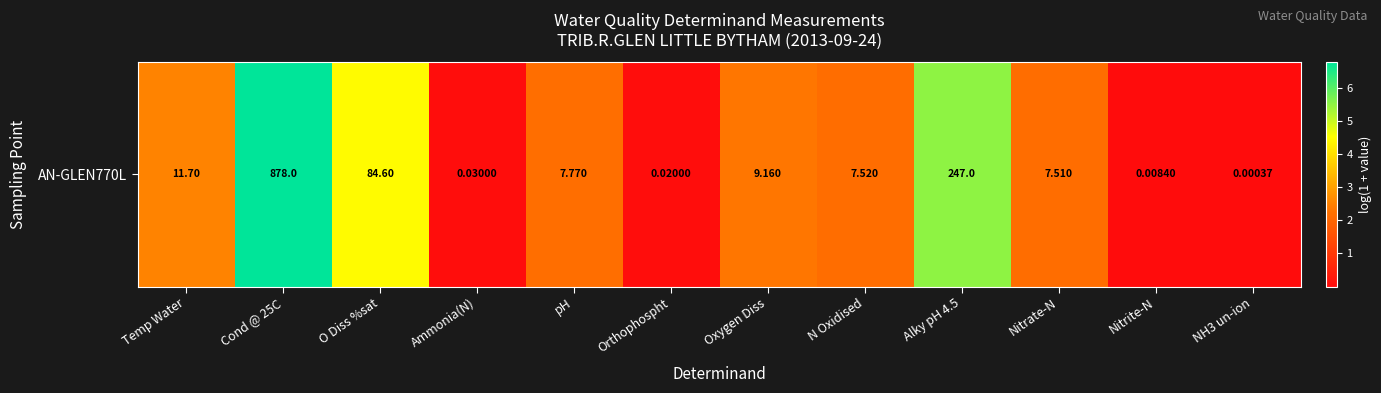

What is the difference between the values at Oxygen Diss and pH?

0.1